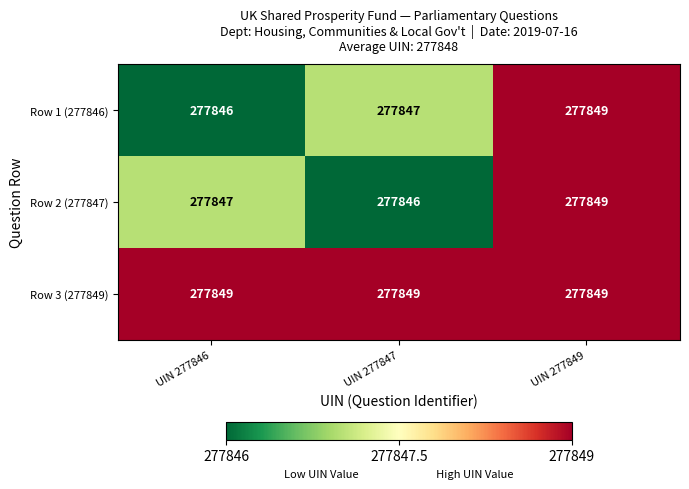

At UIN 277846, list the series in order from smallest to largest.

Row 1 (277846), Row 2 (277847), Row 3 (277849)